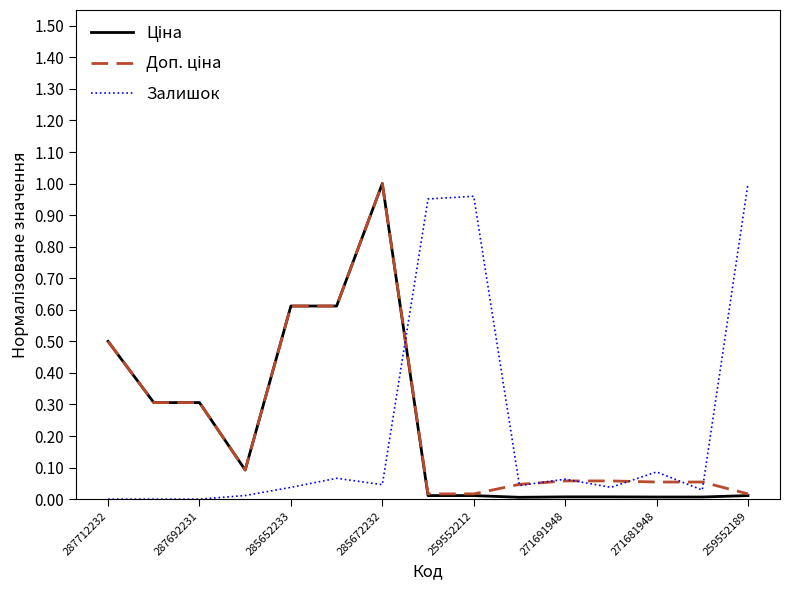

What is the sum of all Залишок values?

3.3